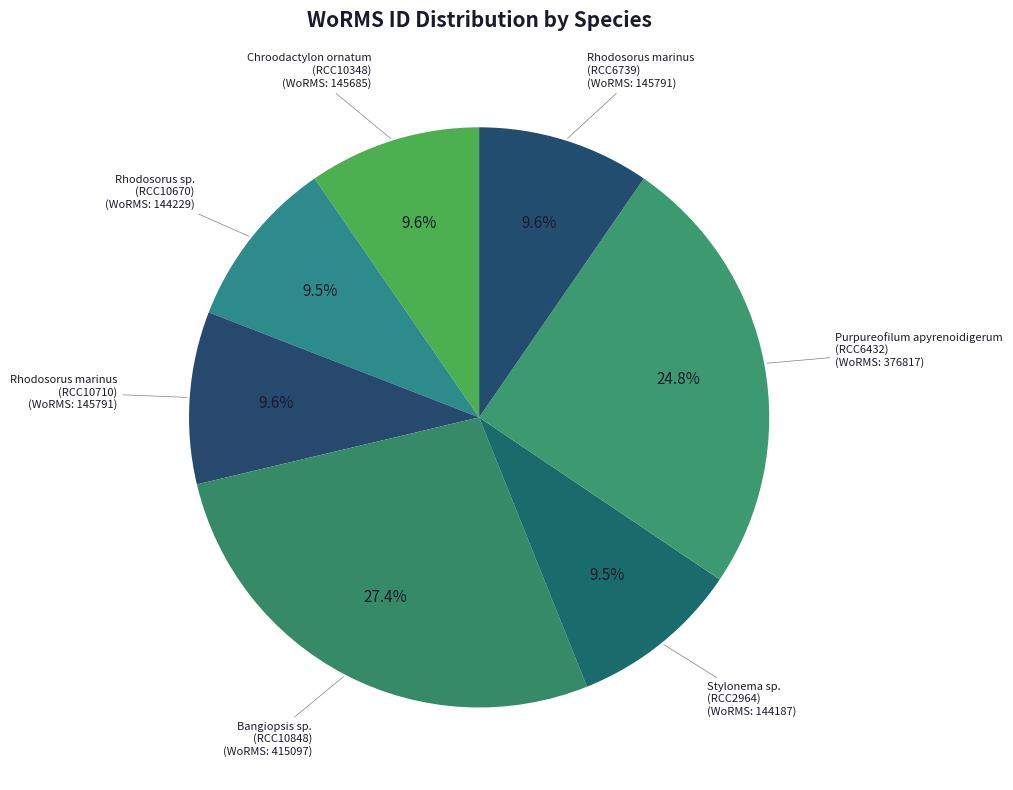

What is the largest slice in the pie chart?

Bangiopsis sp.
(RCC10848)